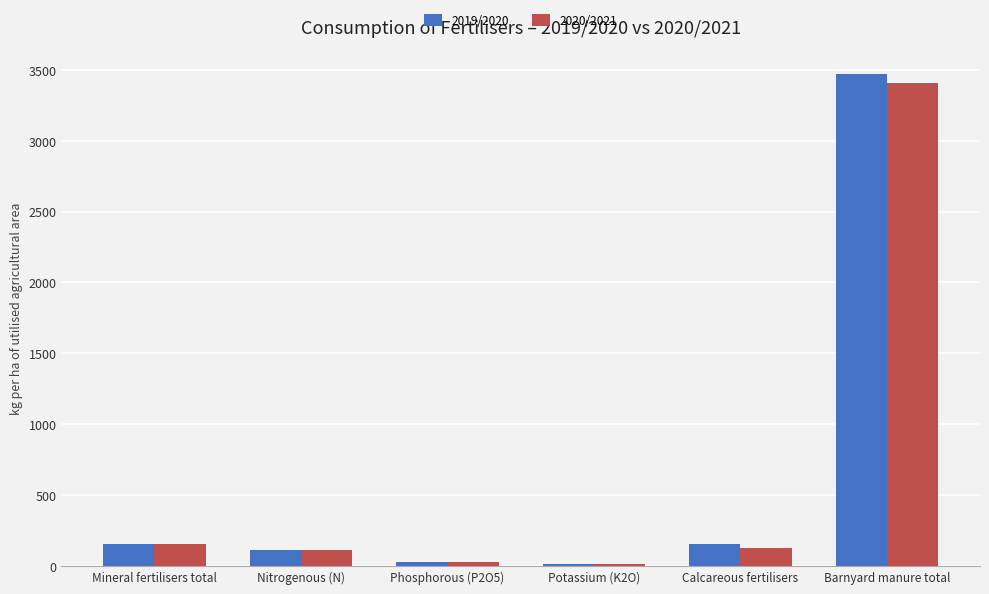

The value of 2019/2020 at Barnyard manure total is 3468.8. True or false?

True